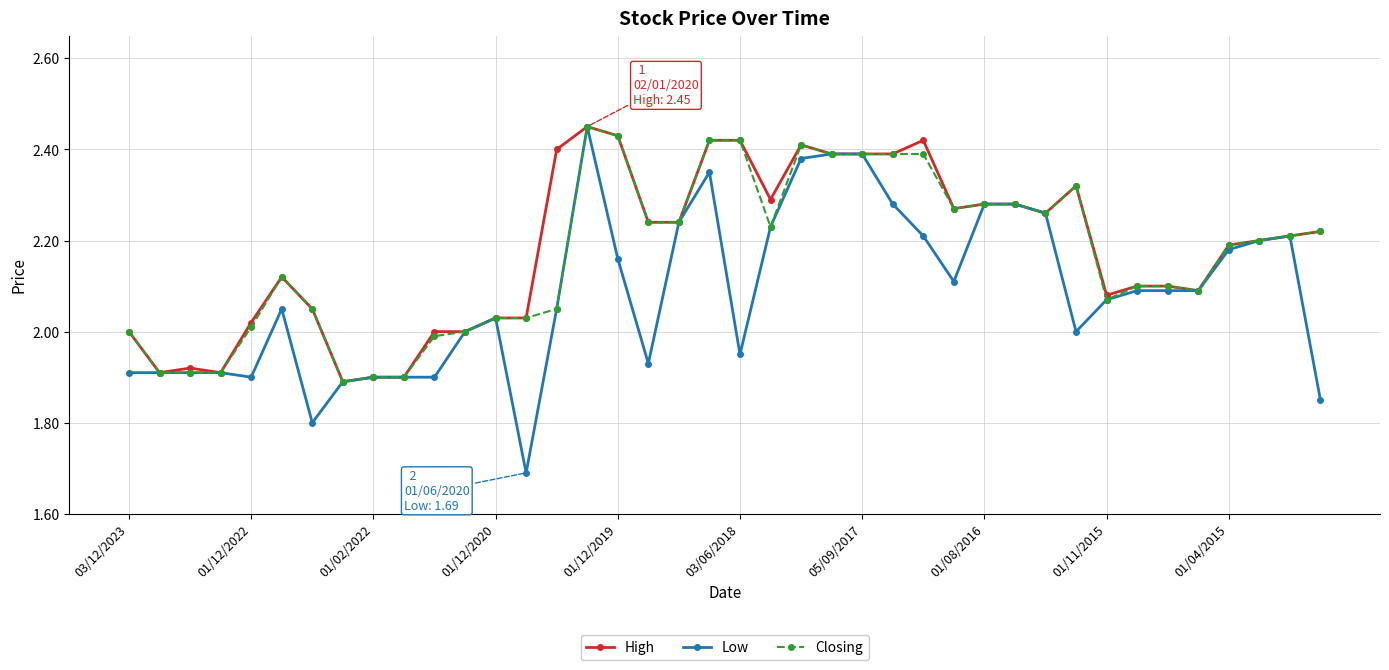

At how many categories does at least one series exceed 1?

40